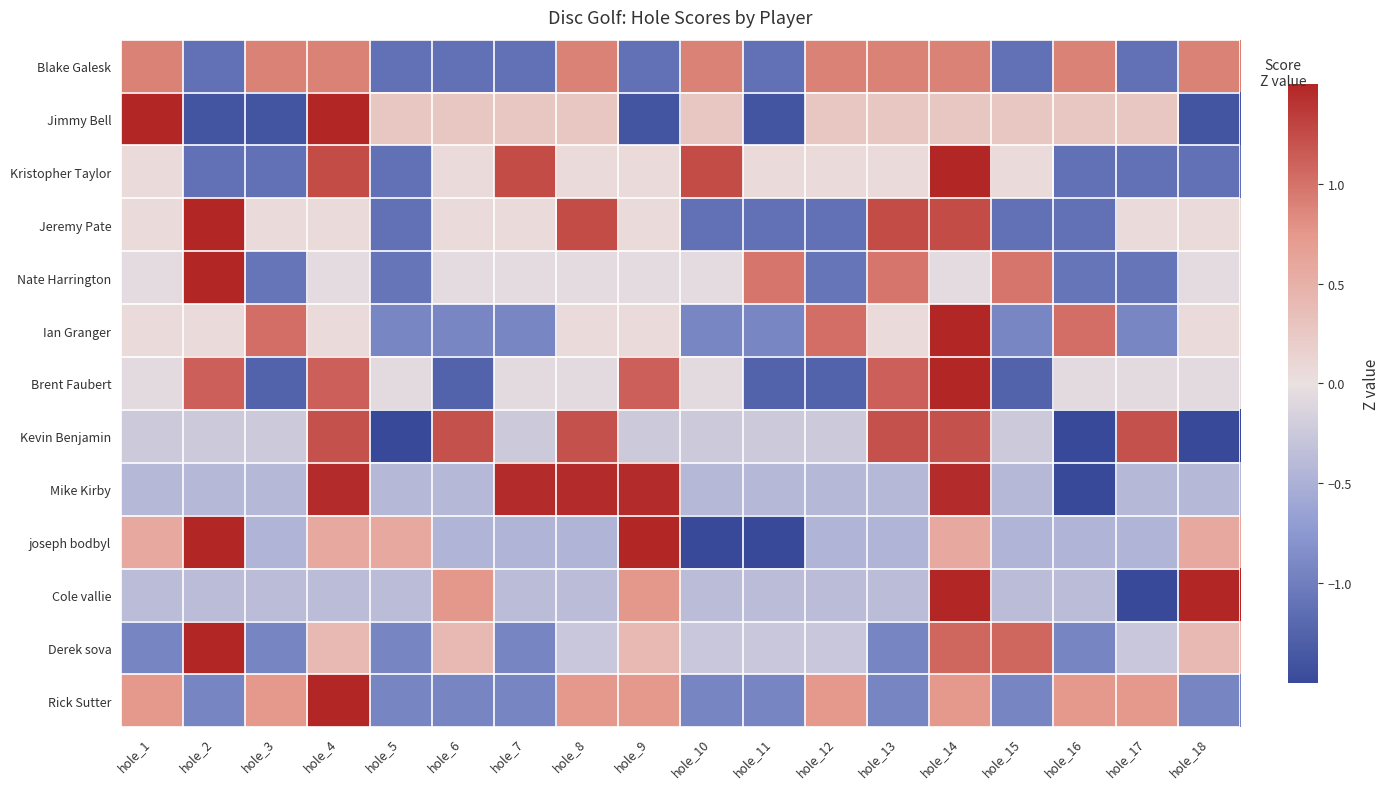

Which label corresponds to the largest value in the chart?

hole_2